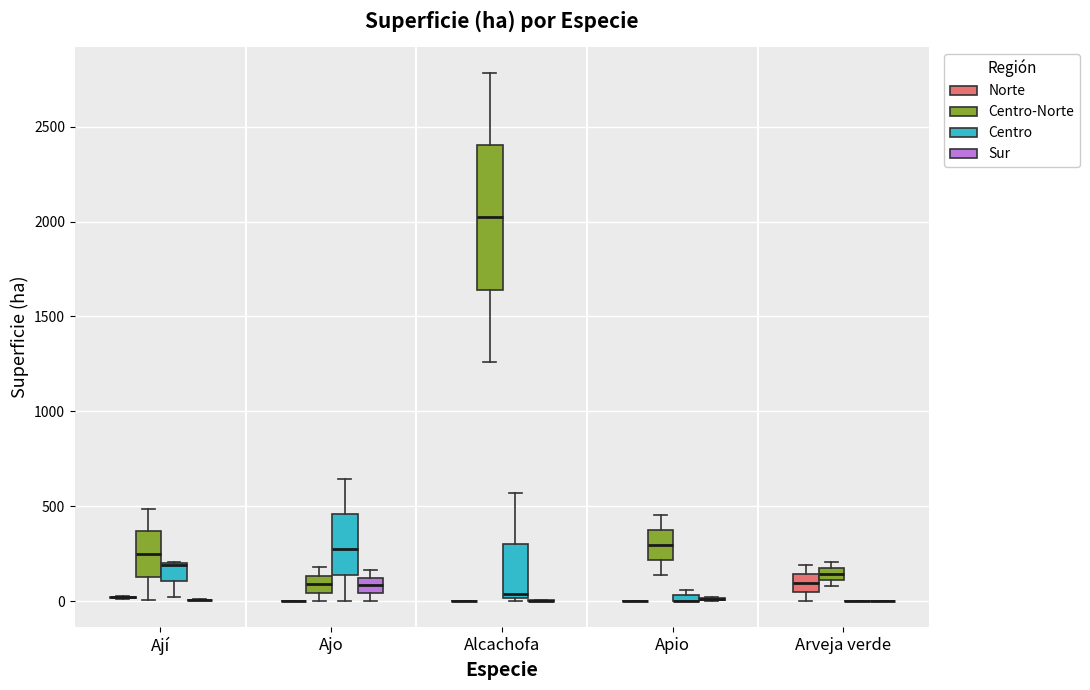

Where is the lower edge of the box for Apio (Centro) on the y-axis? The values are not printed on the chart, so give them approximately, as read against the axis.

0